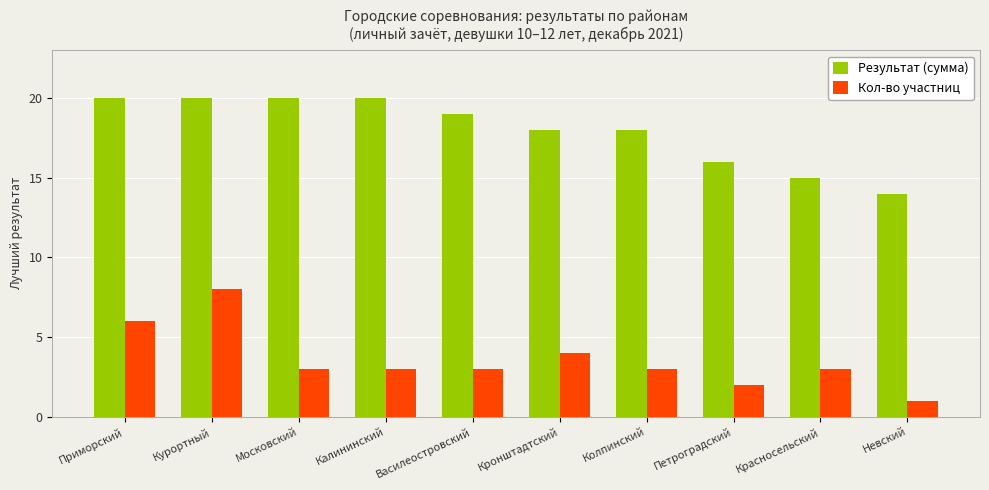

Reading left to right, list all the values displayed in this chart.

Результат (сумма): 20	20	20	20	19	18	18	16	15	14
Кол-во участниц: 6	8	3	3	3	4	3	2	3	1